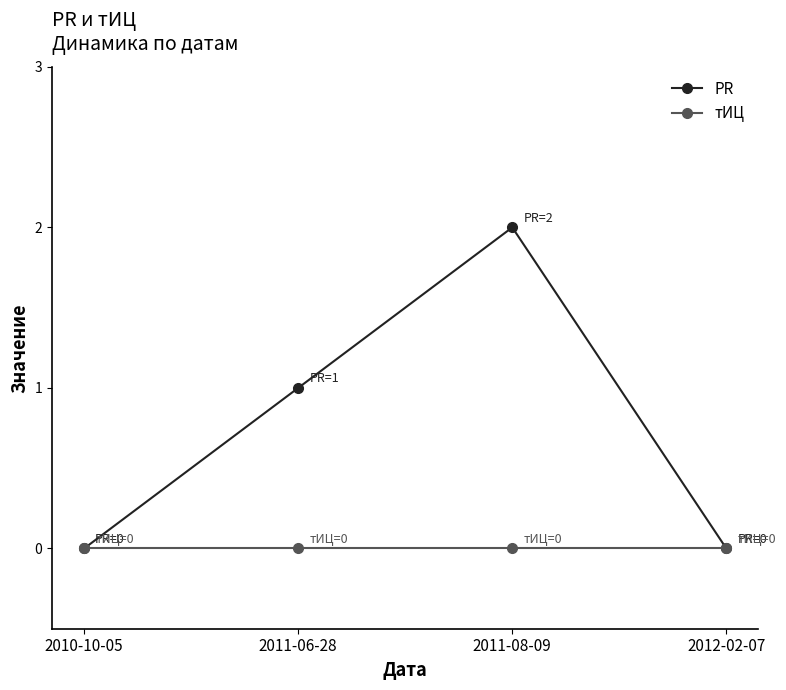

At 2011-06-28, list the series in order from smallest to largest.

тИЦ, PR